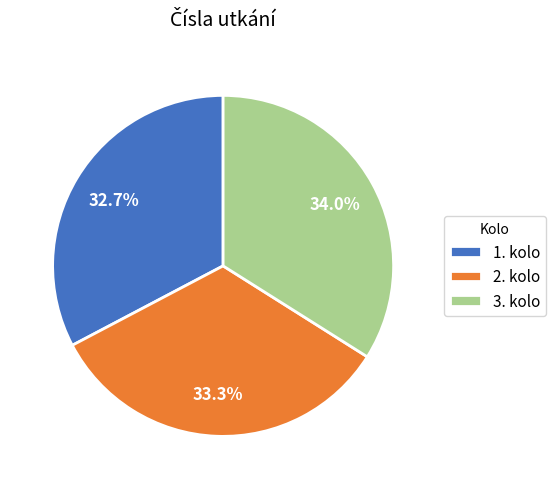

Is 1. kolo the majority of the pie?

No